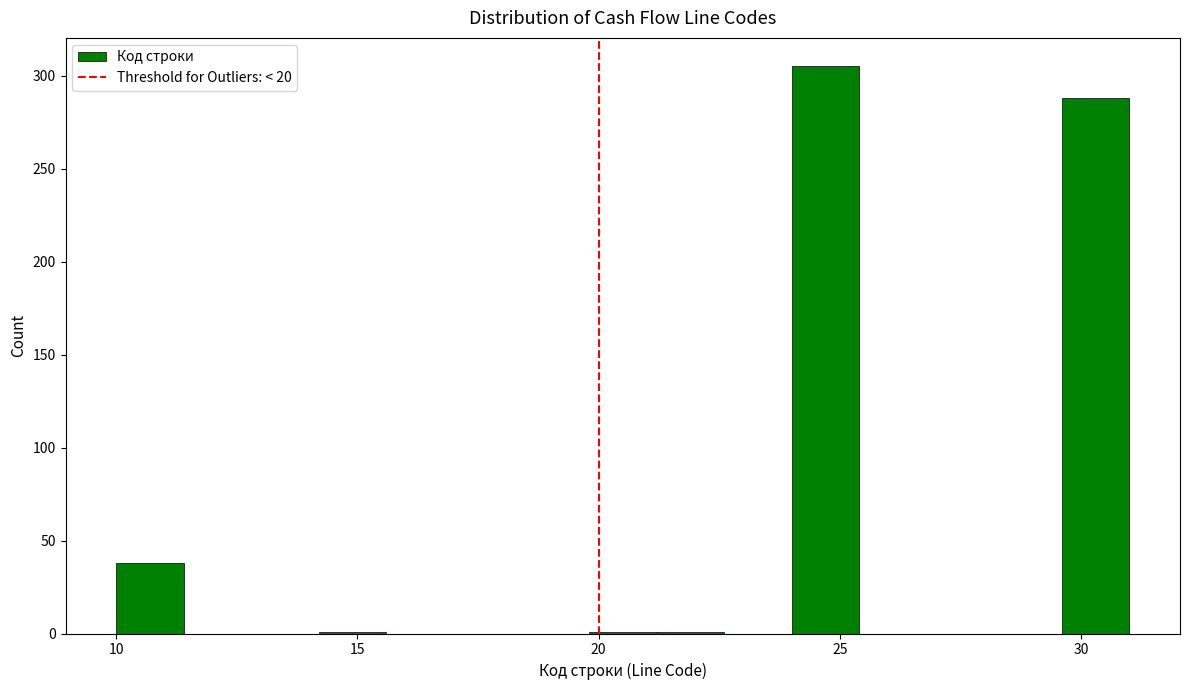

Around what value on the x-axis is the tallest bar? Give the approximate position of its centre, as read against the axis.

24.5